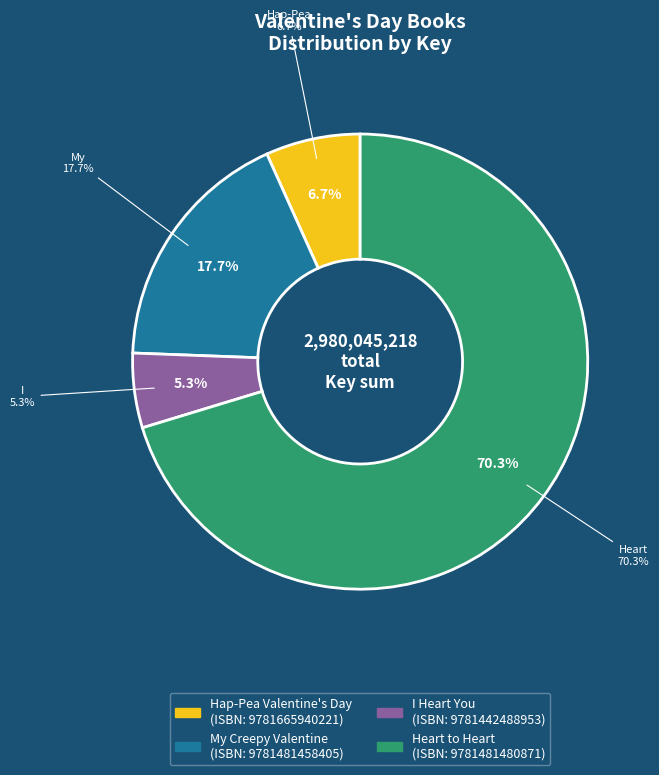

To the nearest percent, what is the combined percentage of I Heart You and Heart to Heart?

76%